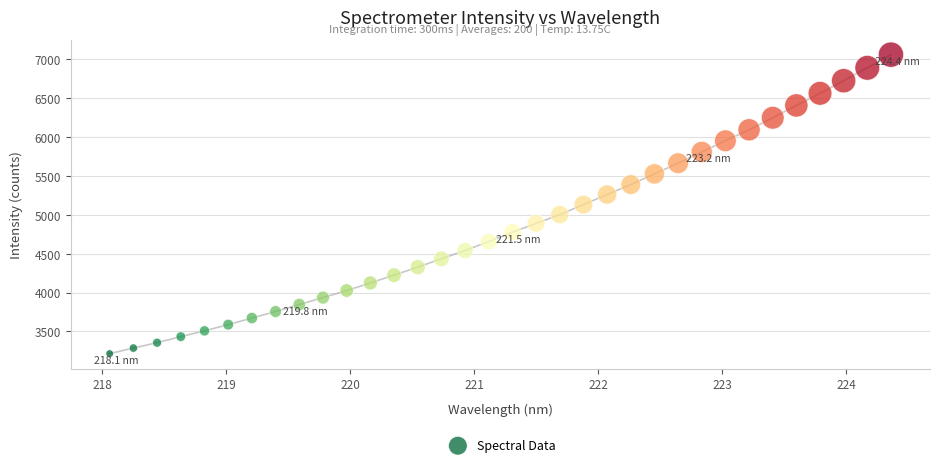

What is the range of Y values (max minus min)?

3843.5